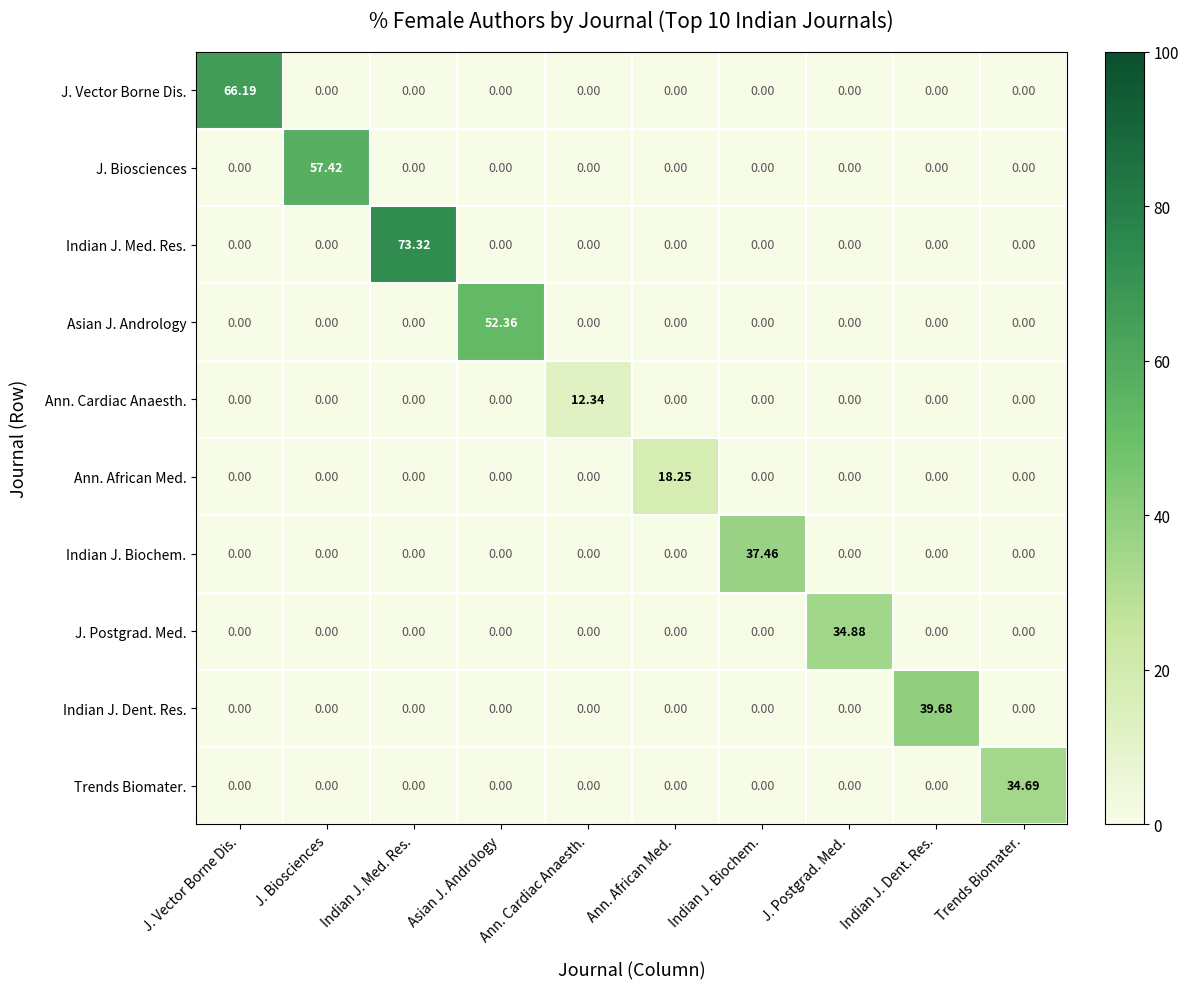

At which label does Indian J. Biochem. reach its peak?

Indian J. Biochem.